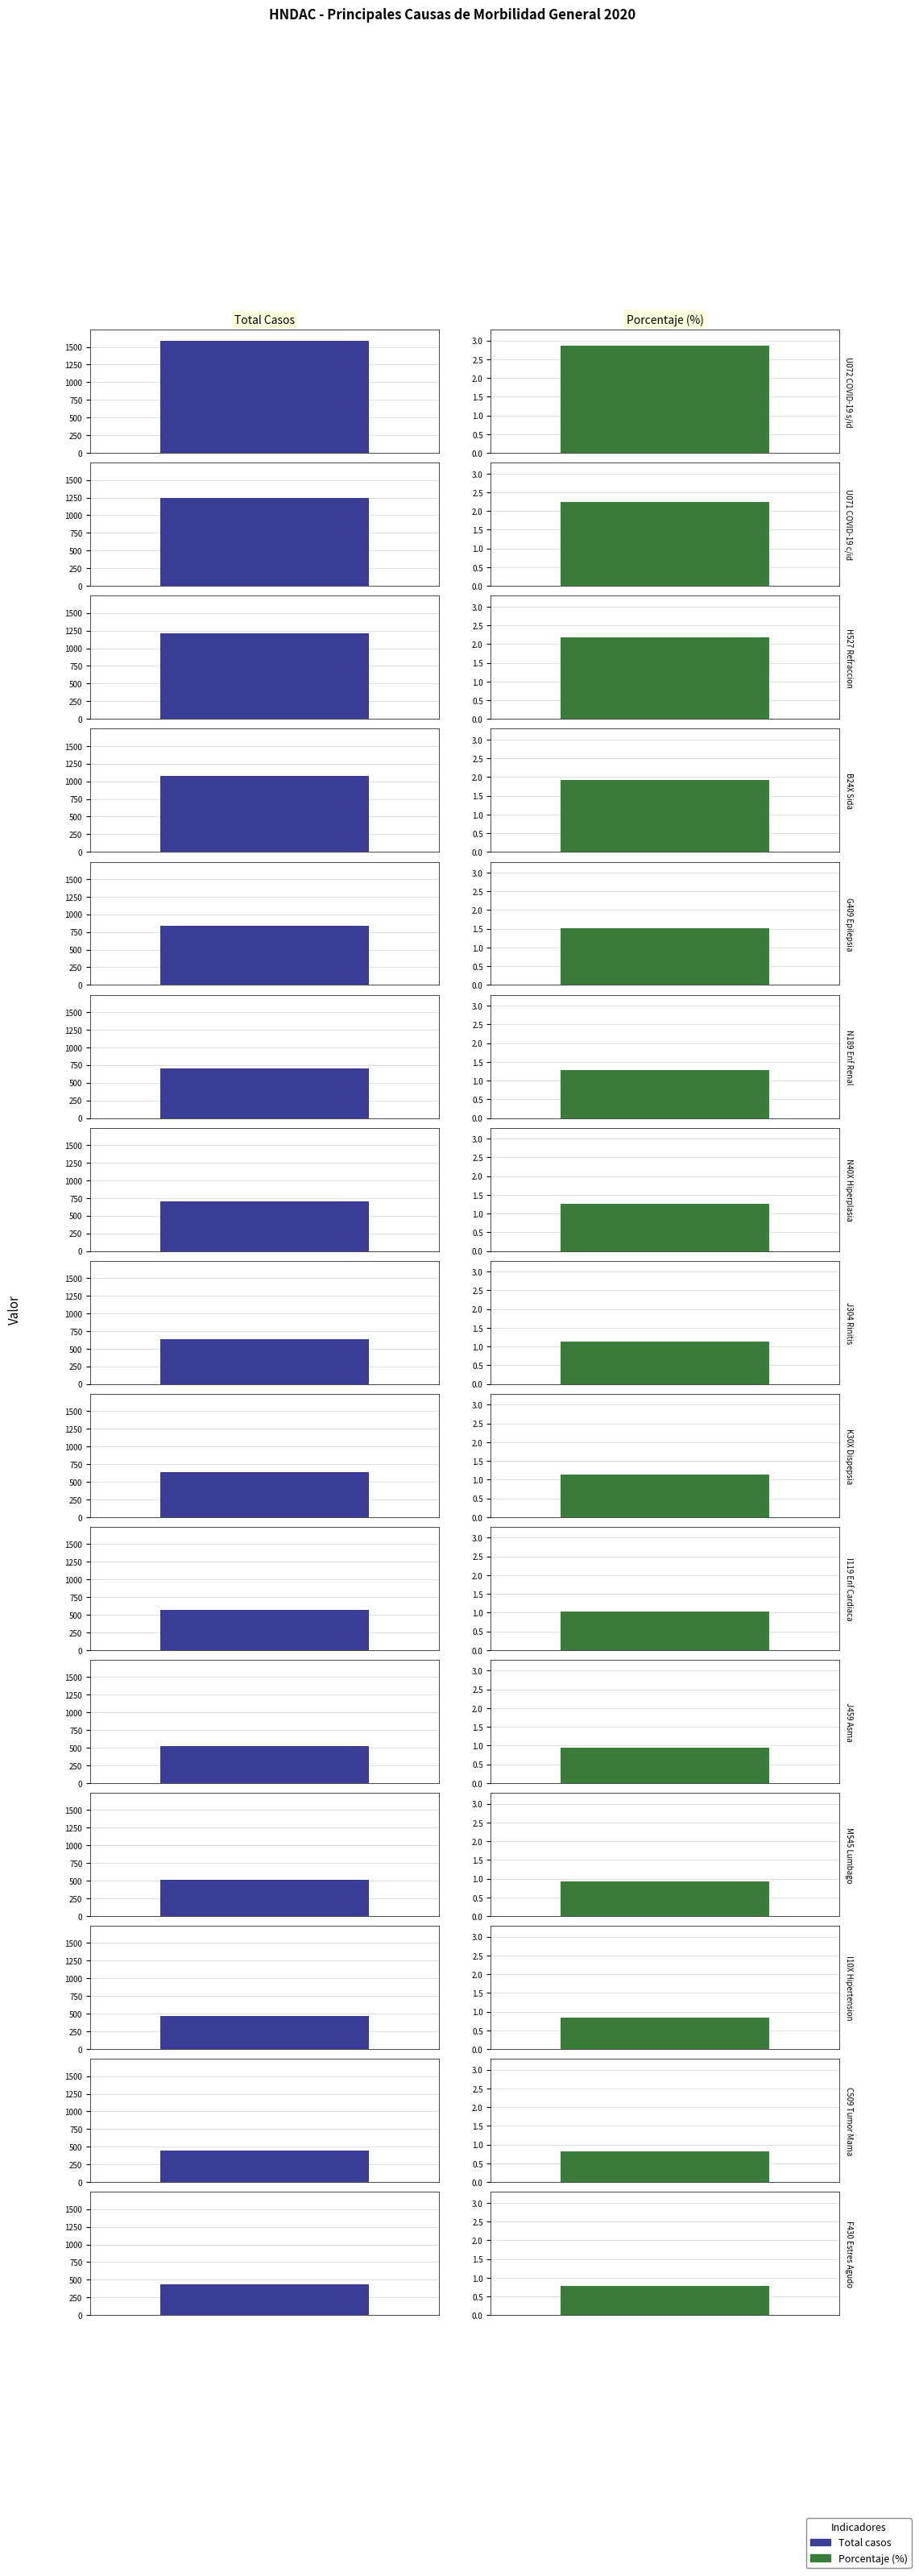

Reading right to left, extract all data points from this chart.

Total: 432.0	452.0	472.0	508.0	522.0	566.0	631.0	633.0	703.0	705.0	839.0	1072.0	1208.0	1242.0	1584.0
Porcentaje: 0.8	0.8	0.8	0.9	0.9	1.0	1.1	1.1	1.3	1.3	1.5	1.9	2.2	2.2	2.9